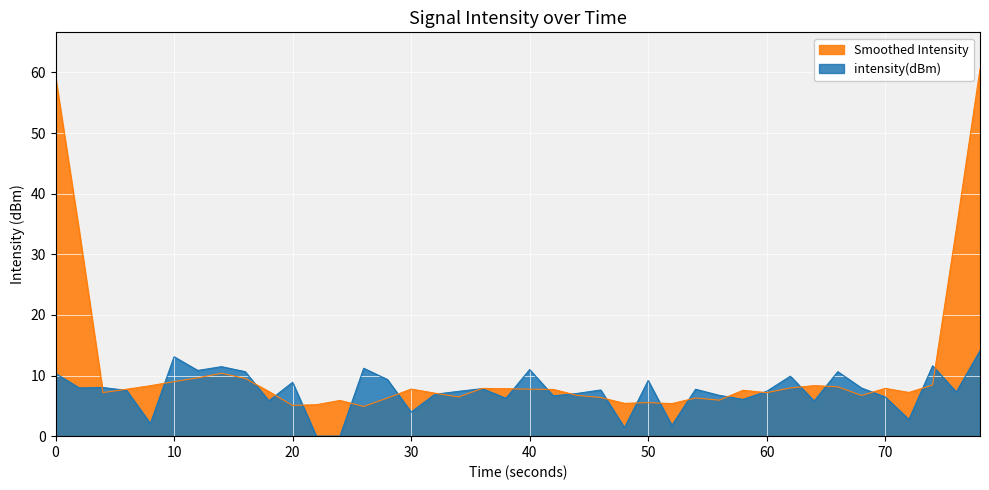

What is the difference between the maximum and minimum values?

14.1